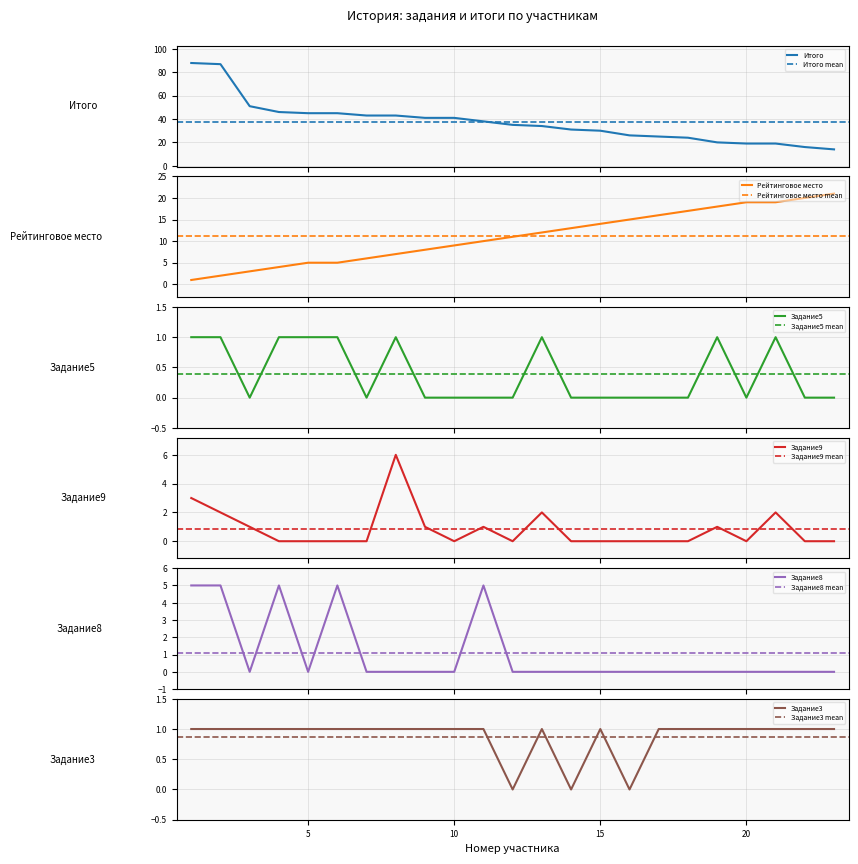

How many values in the Задание8 series exceed 0?

5